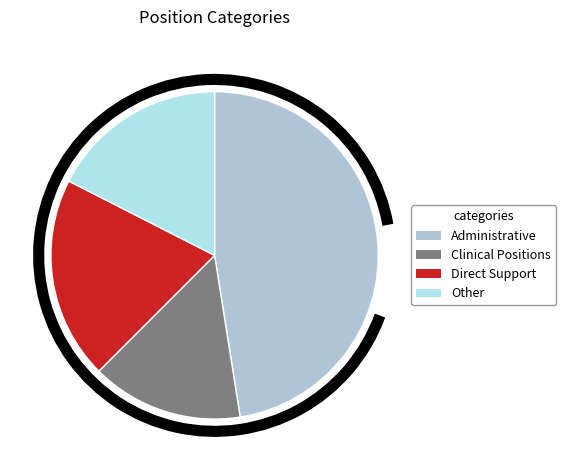

Combined, what portion of the pie is Clinical Positions and Direct Support?

35.0%